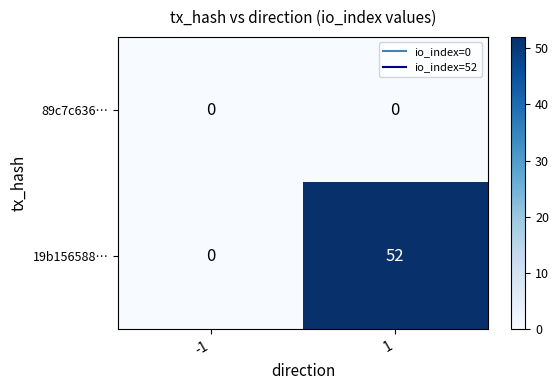

What is the greatest value displayed?

52